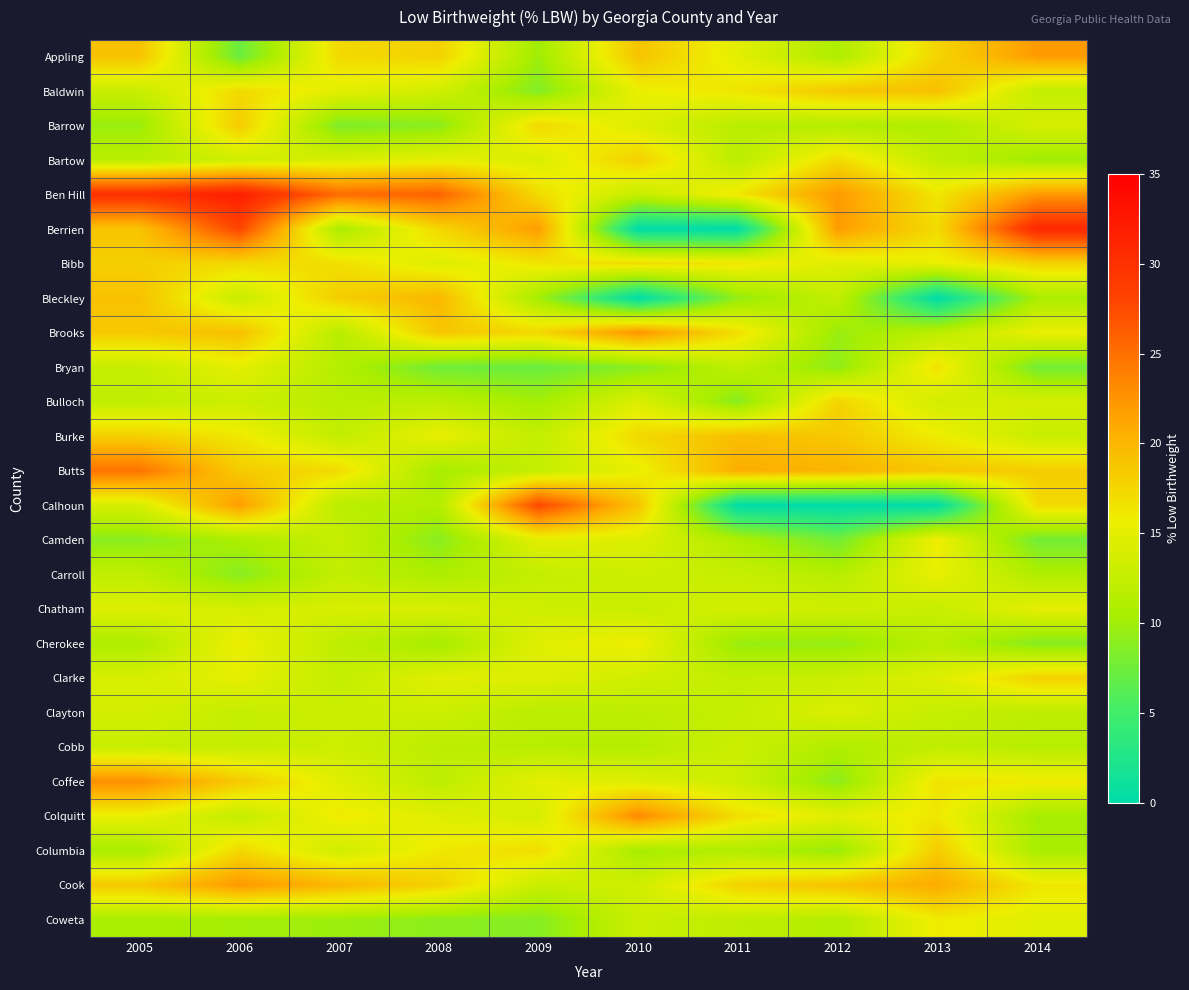

Reading left to right, list all the values displayed in this chart.

Appling: 2005=19.1	2006=7.2	2007=17.3	2008=17.9	2009=10.0	2010=19.0	2011=14.9	2012=10.9	2013=17.7	2014=22.0
Baldwin: 2005=12.9	2006=17.2	2007=15.0	2008=13.6	2009=8.5	2010=15.5	2011=16.4	2012=18.7	2013=19.3	2014=12.5
Barrow: 2005=9.7	2006=18.4	2007=8.3	2008=8.9	2009=17.4	2010=14.5	2011=11.7	2012=11.3	2013=10.9	2014=13.9
Bartow: 2005=11.8	2006=13.3	2007=14.1	2008=15.1	2009=14.3	2010=18.1	2011=11.8	2012=17.2	2013=12.3	2014=10.0
Ben Hill: 2005=30.0	2006=31.8	2007=25.2	2008=25.9	2009=17.1	2010=12.6	2011=16.3	2012=22.1	2013=16.3	2014=22.1
Berrien: 2005=19.0	2006=28.0	2007=10.6	2008=17.5	2009=21.9	2010=0.0	2011=0.0	2012=21.9	2013=17.2	2014=30.8
Bibb: 2005=18.1	2006=17.3	2007=16.9	2008=14.5	2009=16.4	2010=17.2	2011=16.4	2012=14.6	2013=15.4	2014=17.8
Bleckley: 2005=19.2	2006=12.8	2007=18.2	2008=20.0	2009=10.2	2010=0.0	2011=9.4	2012=12.5	2013=0.0	2014=10.6
Brooks: 2005=18.6	2006=19.3	2007=11.6	2008=18.8	2009=17.4	2010=22.4	2011=16.9	2012=9.7	2013=11.9	2014=15.5
Bryan: 2005=12.7	2006=15.1	2007=11.4	2008=7.5	2009=7.2	2010=8.8	2011=12.3	2012=9.1	2013=16.7	2014=7.7
Bulloch: 2005=12.2	2006=13.1	2007=11.7	2008=12.0	2009=10.3	2010=14.4	2011=8.8	2012=17.7	2013=13.6	2014=13.8
Burke: 2005=18.1	2006=16.2	2007=12.4	2008=15.4	2009=12.4	2010=17.3	2011=19.4	2012=18.7	2013=15.9	2014=12.9
Butts: 2005=24.7	2006=18.4	2007=17.2	2008=10.3	2009=12.6	2010=15.3	2011=20.7	2012=20.2	2013=18.8	2014=18.3
Calhoun: 2005=14.0	2006=21.9	2007=11.7	2008=11.3	2009=27.8	2010=19.0	2011=0.0	2012=0.0	2013=0.0	2014=17.2
Camden: 2005=8.9	2006=10.7	2007=12.8	2008=8.8	2009=14.9	2010=14.5	2011=11.0	2012=7.6	2013=15.9	2014=7.7
Carroll: 2005=12.3	2006=8.8	2007=12.4	2008=10.8	2009=12.5	2010=13.2	2011=12.7	2012=11.5	2013=15.4	2014=11.0
Chatham: 2005=14.5	2006=13.8	2007=14.0	2008=14.1	2009=13.3	2010=12.9	2011=13.7	2012=13.4	2013=12.8	2014=15.1
Cherokee: 2005=10.9	2006=15.7	2007=12.1	2008=10.3	2009=14.7	2010=15.8	2011=9.7	2012=9.5	2013=11.7	2014=8.7
Clarke: 2005=14.0	2006=15.2	2007=12.5	2008=14.8	2009=14.6	2010=13.5	2011=12.5	2012=13.0	2013=14.5	2014=17.9
Clayton: 2005=13.7	2006=12.6	2007=13.1	2008=13.1	2009=11.8	2010=12.0	2011=12.6	2012=14.3	2013=12.6	2014=12.0
Cobb: 2005=12.8	2006=12.7	2007=13.2	2008=12.0	2009=11.6	2010=11.5	2011=13.1	2012=11.1	2013=12.3	2014=11.6
Coffee: 2005=22.8	2006=18.5	2007=14.7	2008=12.0	2009=15.0	2010=14.5	2011=13.2	2012=9.0	2013=16.6	2014=16.1
Colquitt: 2005=15.4	2006=12.5	2007=16.1	2008=14.6	2009=13.9	2010=23.2	2011=16.9	2012=14.9	2013=16.2	2014=10.3
Columbia: 2005=10.5	2006=17.4	2007=13.5	2008=16.2	2009=17.0	2010=10.4	2011=11.2	2012=9.6	2013=18.4	2014=10.5
Cook: 2005=18.6	2006=22.1	2007=20.0	2008=17.9	2009=12.9	2010=13.5	2011=17.9	2012=19.1	2013=20.8	2014=16.3
Coweta: 2005=10.6	2006=10.2	2007=9.9	2008=9.0	2009=8.7	2010=13.0	2011=12.1	2012=11.3	2013=16.0	2014=14.7